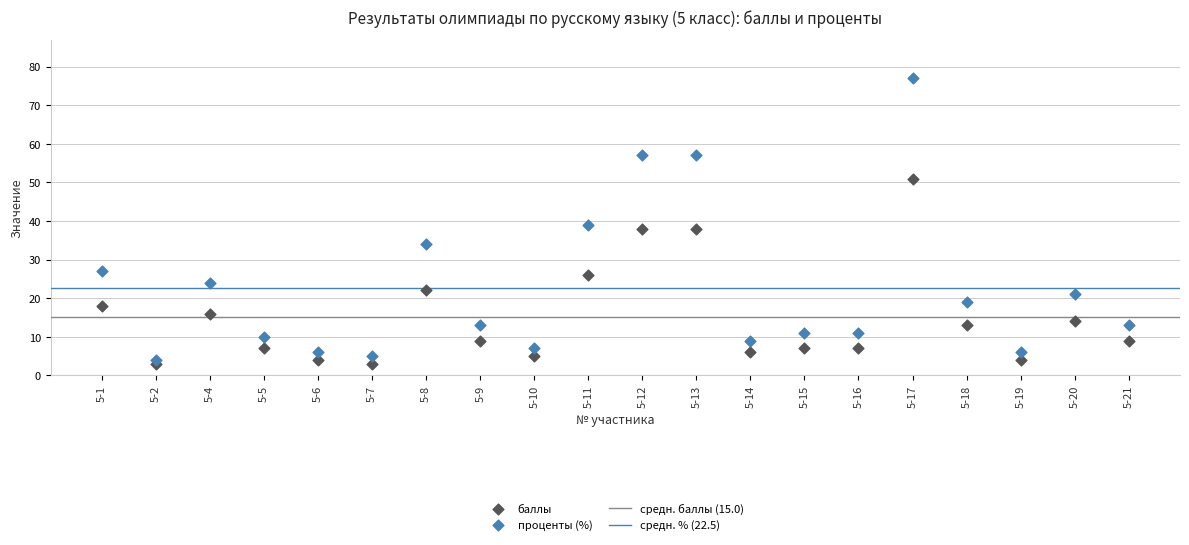

Across all data points, what is the range of X values (max minus min)?

19